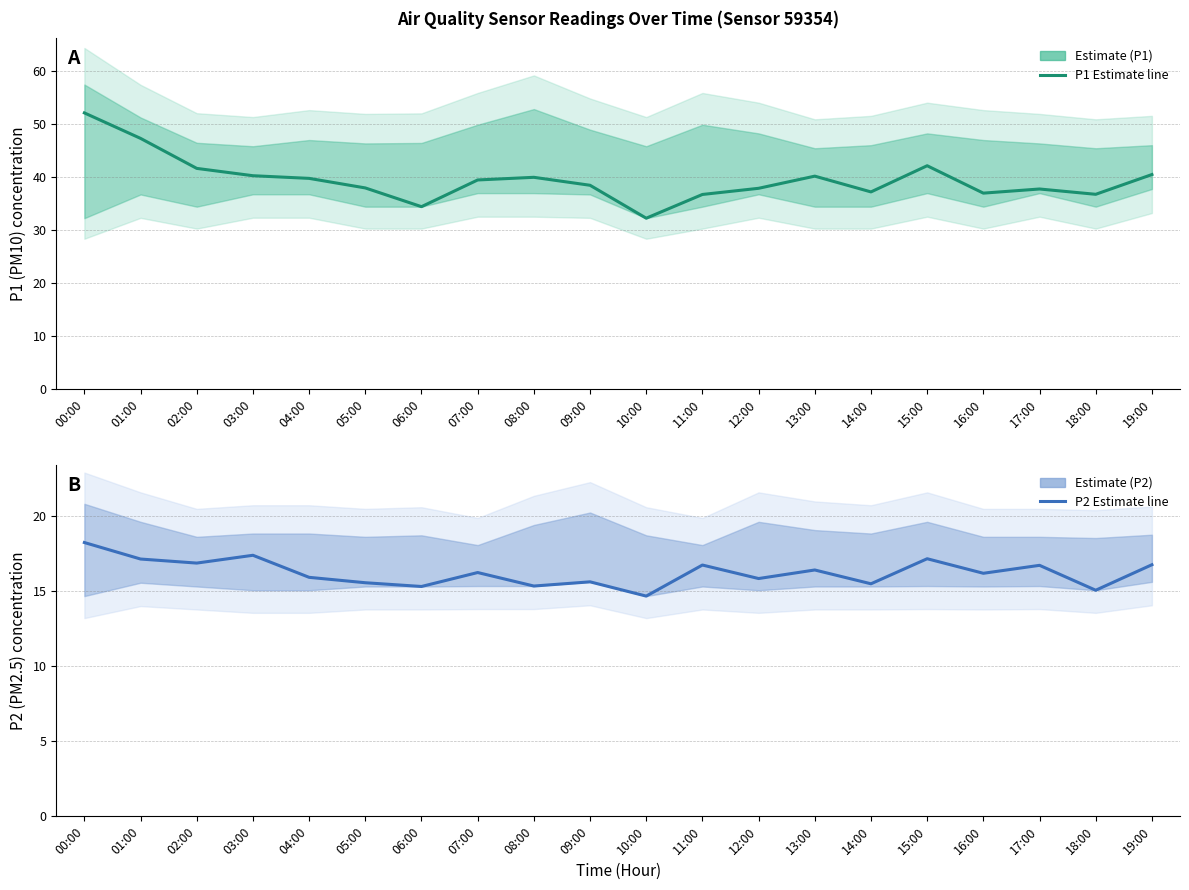

Which series has the largest total across all categories?

P1 Estimate